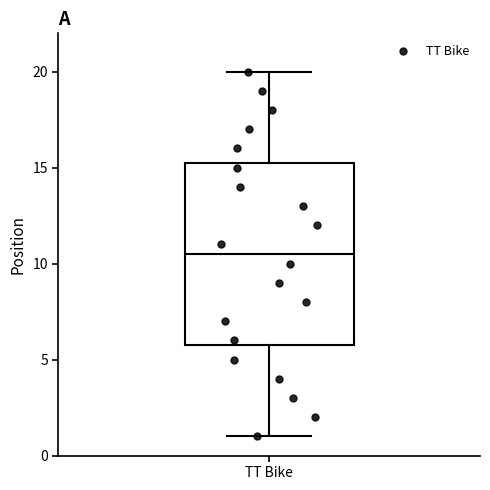

Where is the lower edge of the box for TT Bike on the y-axis? The values are not printed on the chart, so give them approximately, as read against the axis.

6.0